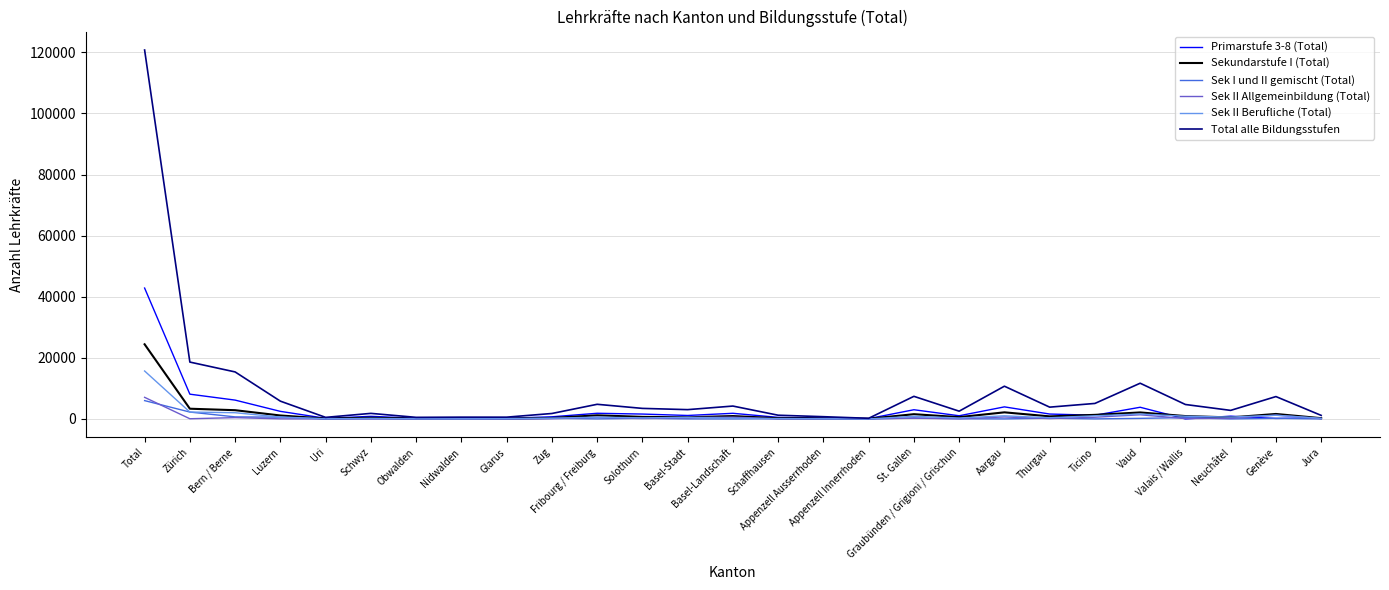

Is it true that Sek II Berufliche (Total) equals 10501 at Appenzell Innerrhoden?

False